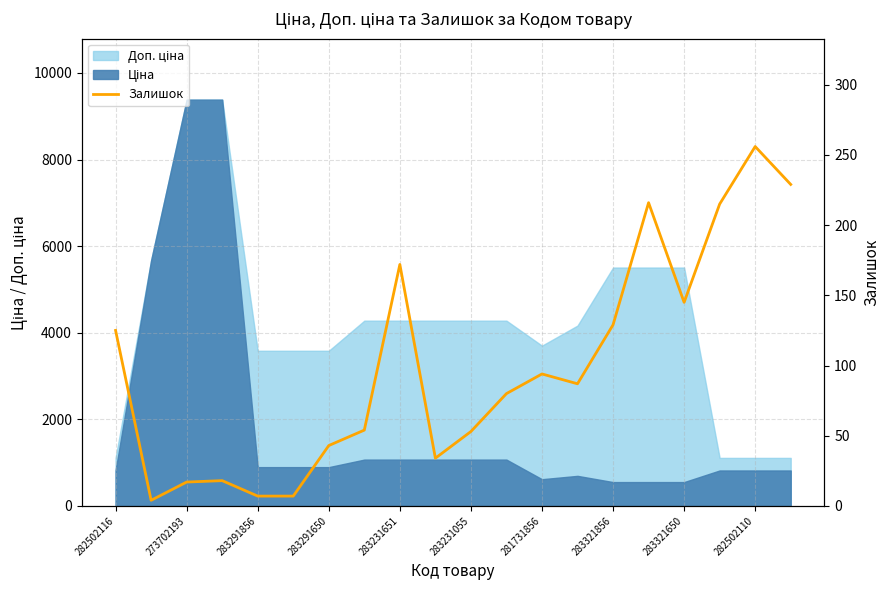

Where does the data first go above 87?

282502116